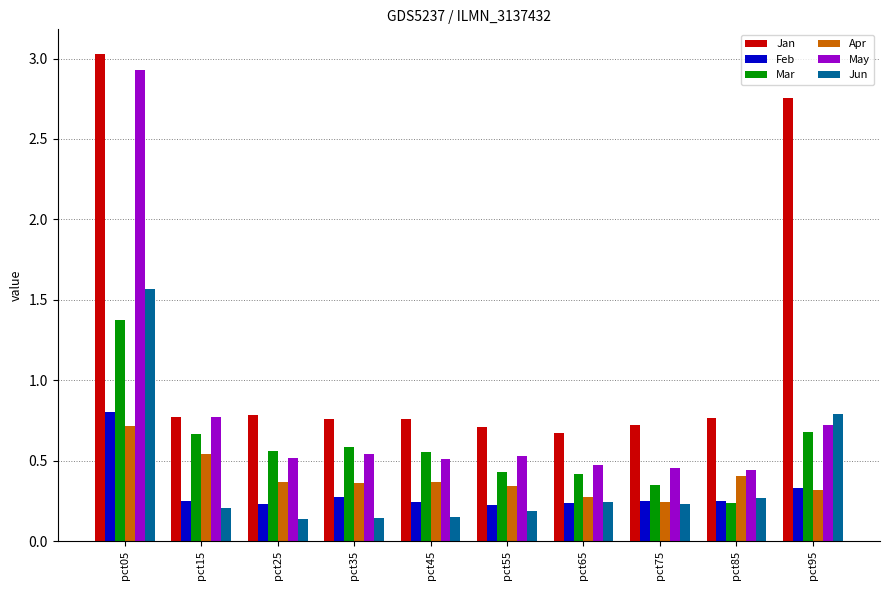

The value of Mar at pct95 is 0.7. True or false?

True